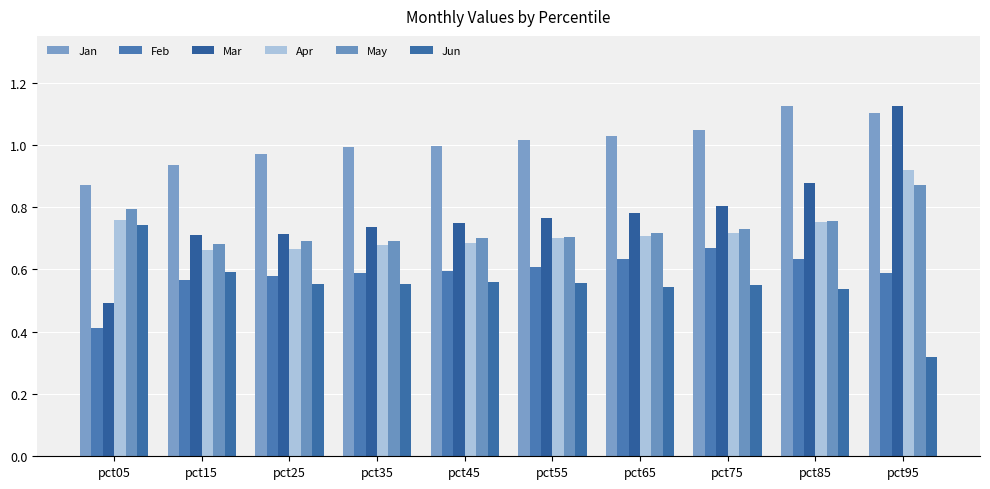

Between pct85 and pct75, which is larger?

pct85